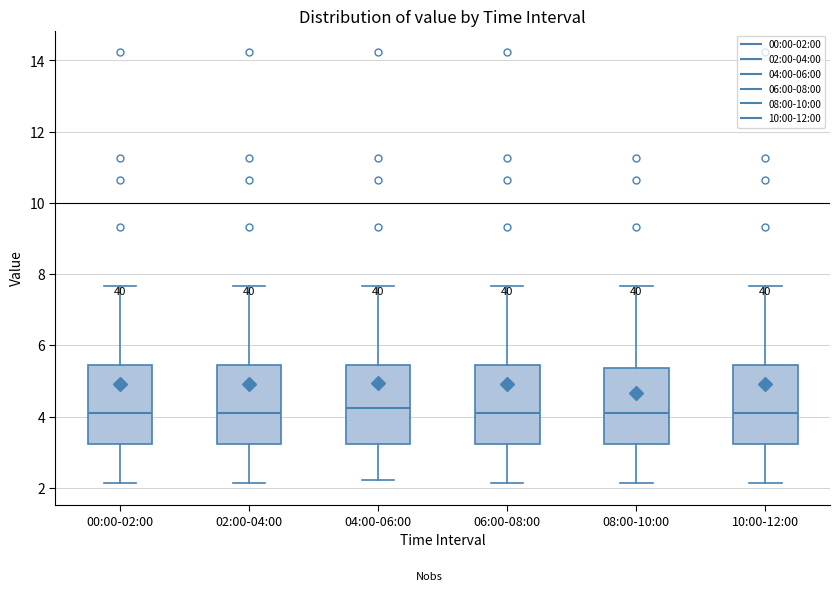

Where is the upper edge of the box for 10:00-12:00 on the y-axis? The values are not printed on the chart, so give them approximately, as read against the axis.

5.4